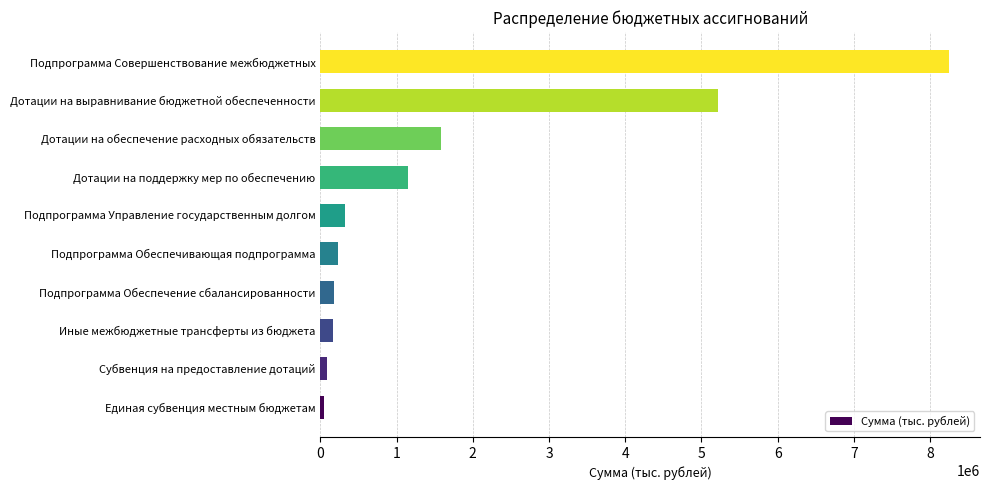

What is the difference between the values at Подпрограмма Обеспечивающая подпрограмма and Дотации на поддержку мер по обеспечению?

918677.3